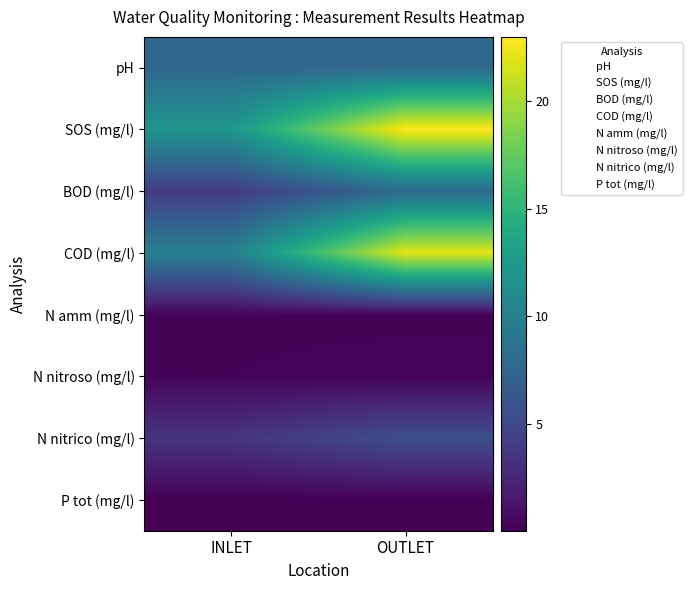

Reading left to right, transcribe all the data shown in this chart.

pH: INLET=7.7	OUTLET=7.7
SOS (mg/l): INLET=12.0	OUTLET=23.0
BOD (mg/l): INLET=4.0	OUTLET=8.0
COD (mg/l): INLET=10.0	OUTLET=22.0
N amm (mg/l): INLET=0.2	OUTLET=0.2
N nitroso (mg/l): INLET=0.2	OUTLET=0.3
N nitrico (mg/l): INLET=3.5	OUTLET=5.5
P tot (mg/l): INLET=0.0	OUTLET=0.1